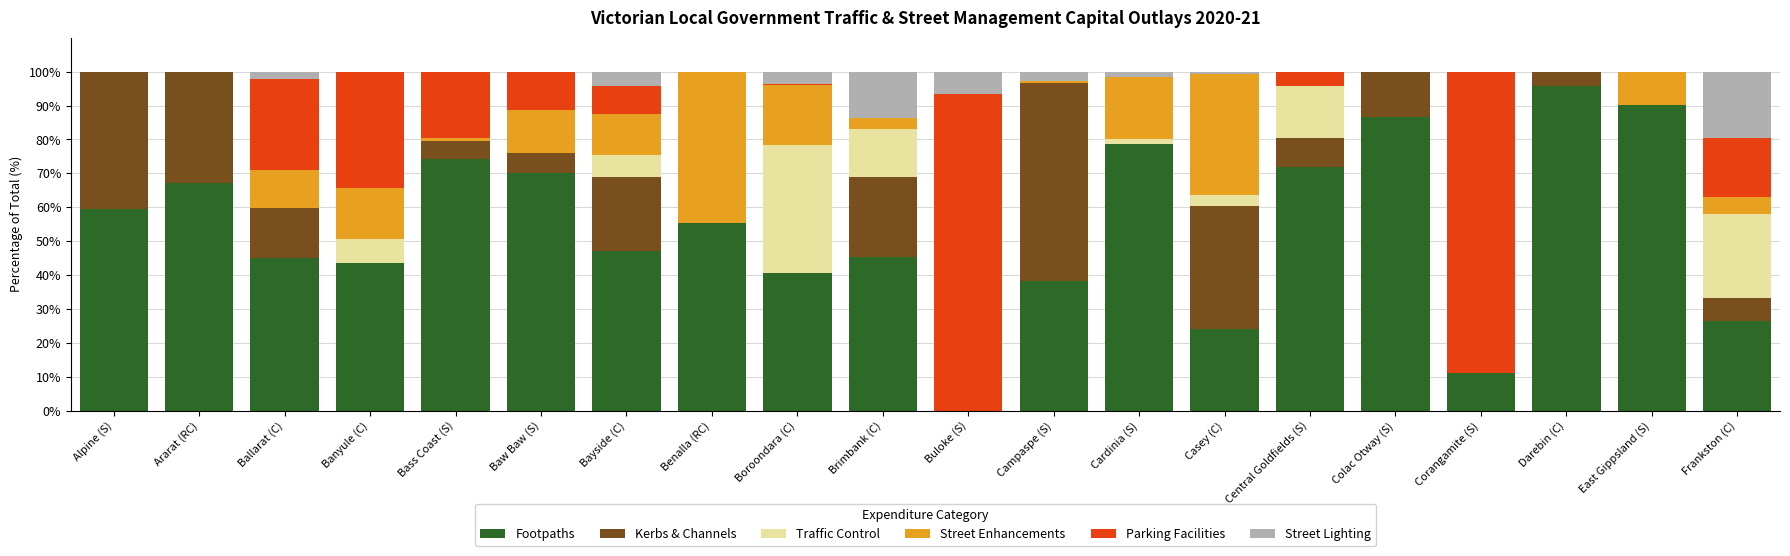

What is the maximum value for Footpaths?

95.7